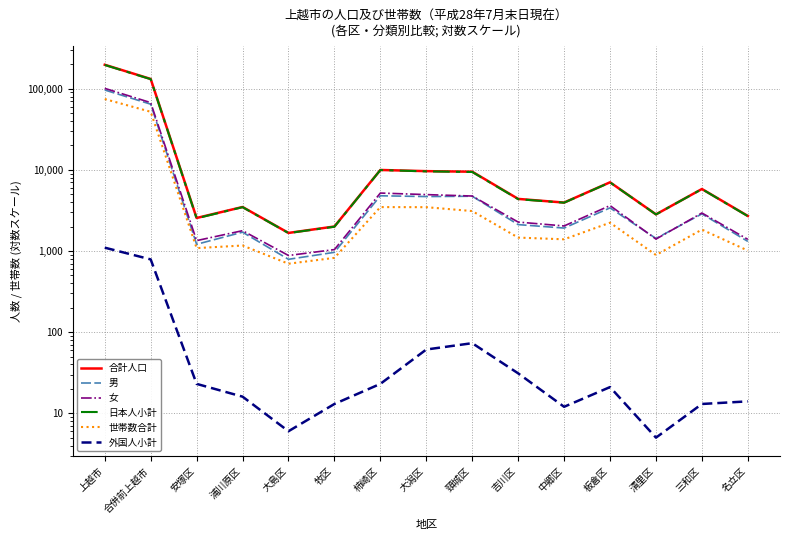

Is it true that 女 equals 3625 at 板倉区?

True